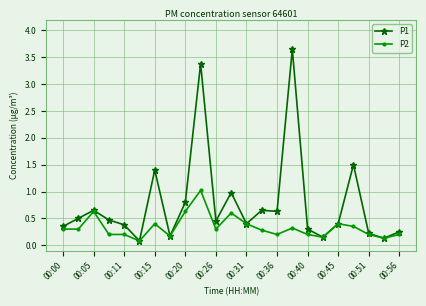

What is the value of the P1 point at the 20th from the left?

1.5